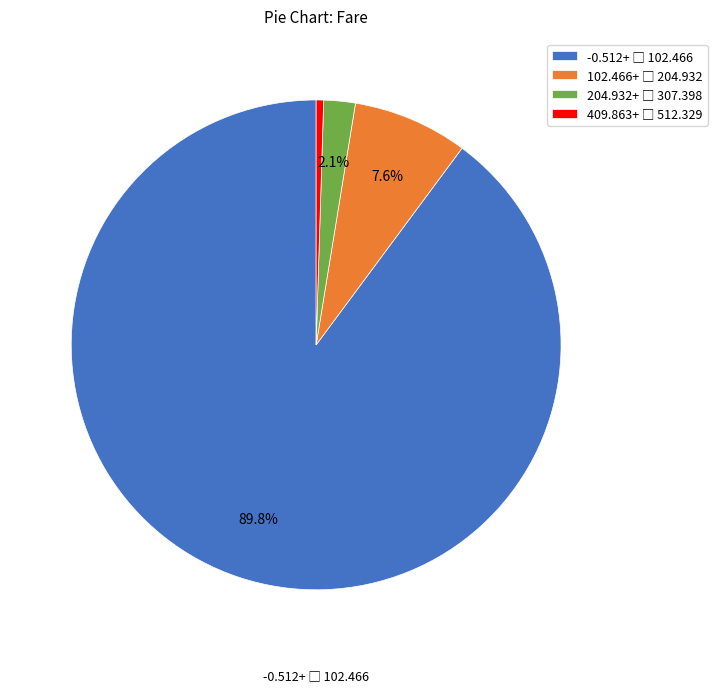

How many segments does this pie chart have?

4